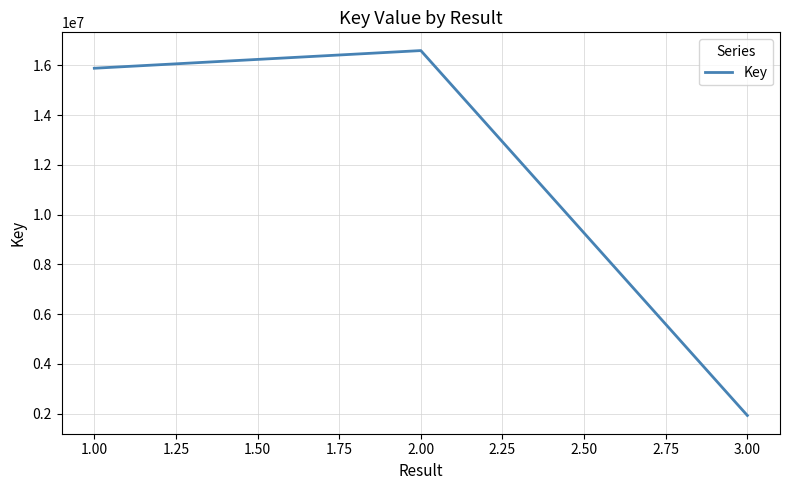

Where is the data nearest to the value 9260145?

1.00